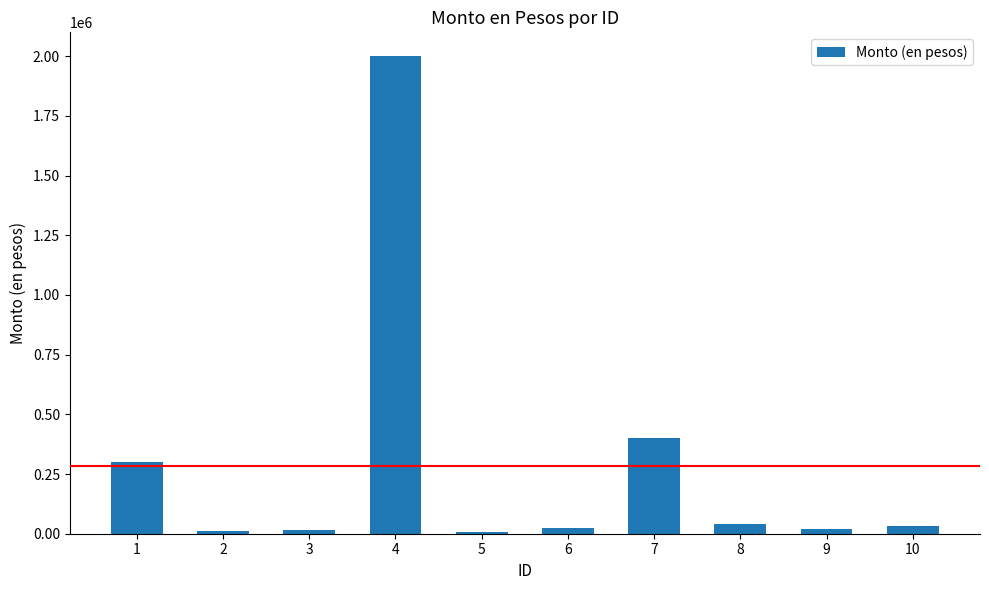

Does the chart contain stacked bars?

No